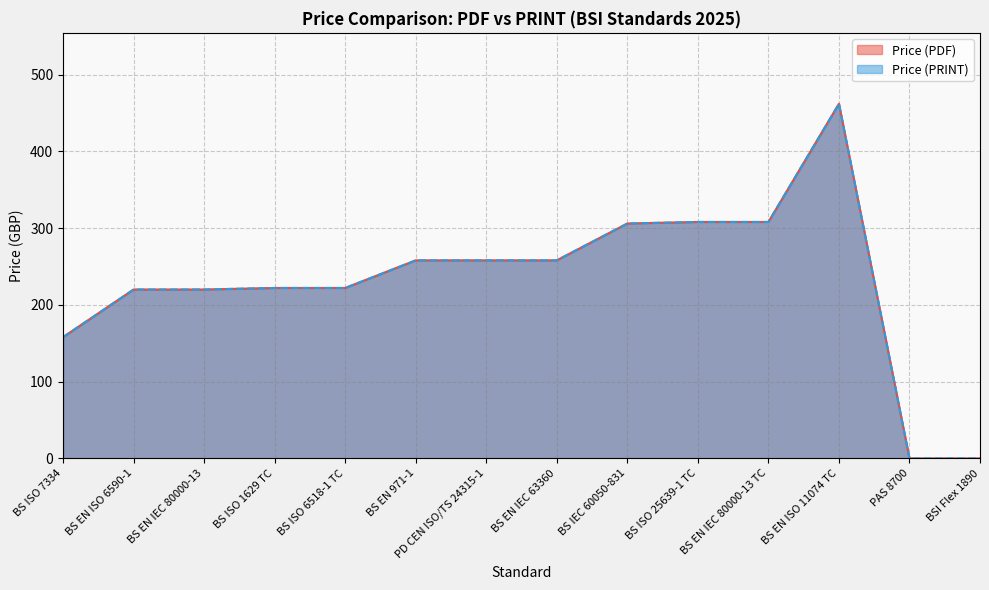

What is the value of the Price (PDF) point at the 5th from the left?

222